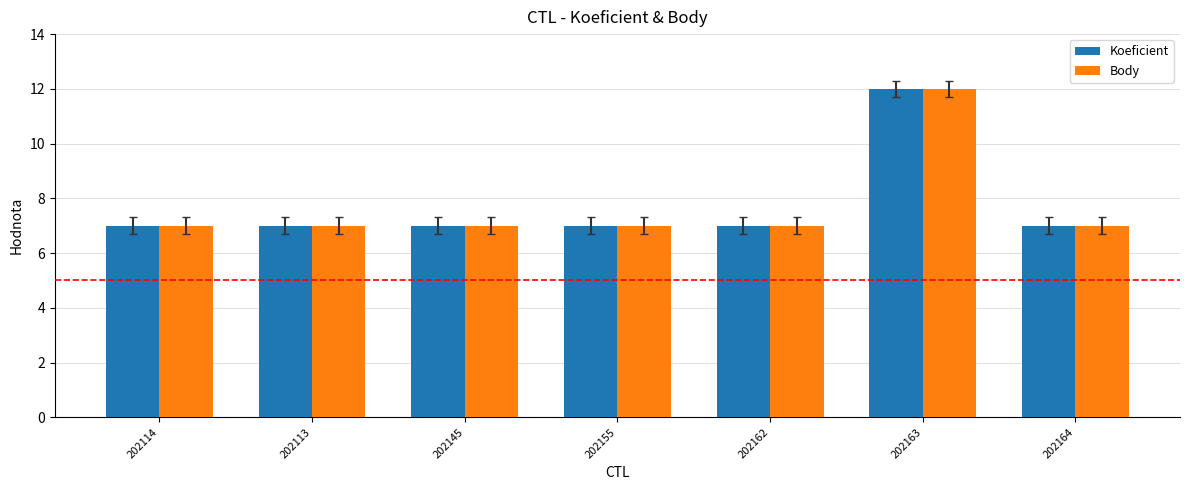

What is the value of the Koeficient bar at the 6th from the left?

12